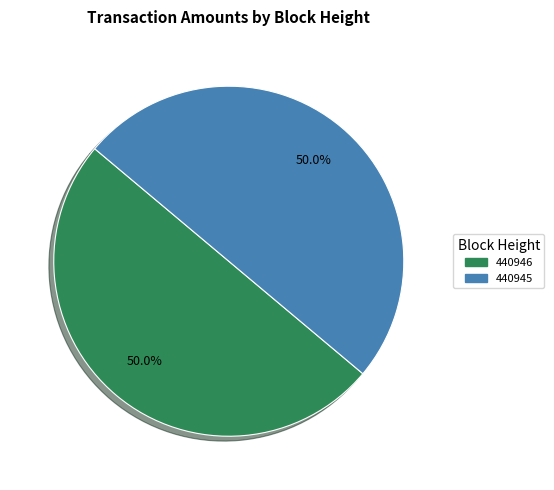

Combined, what portion of the pie is 440946 and 440945?

100.0%